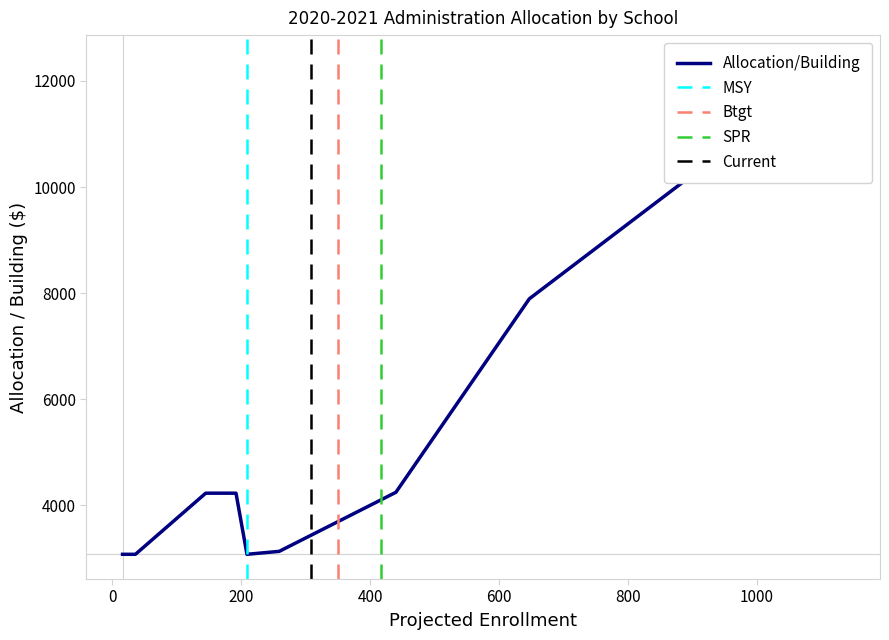

The value of Enrollment at WJSH is 192.0. True or false?

True